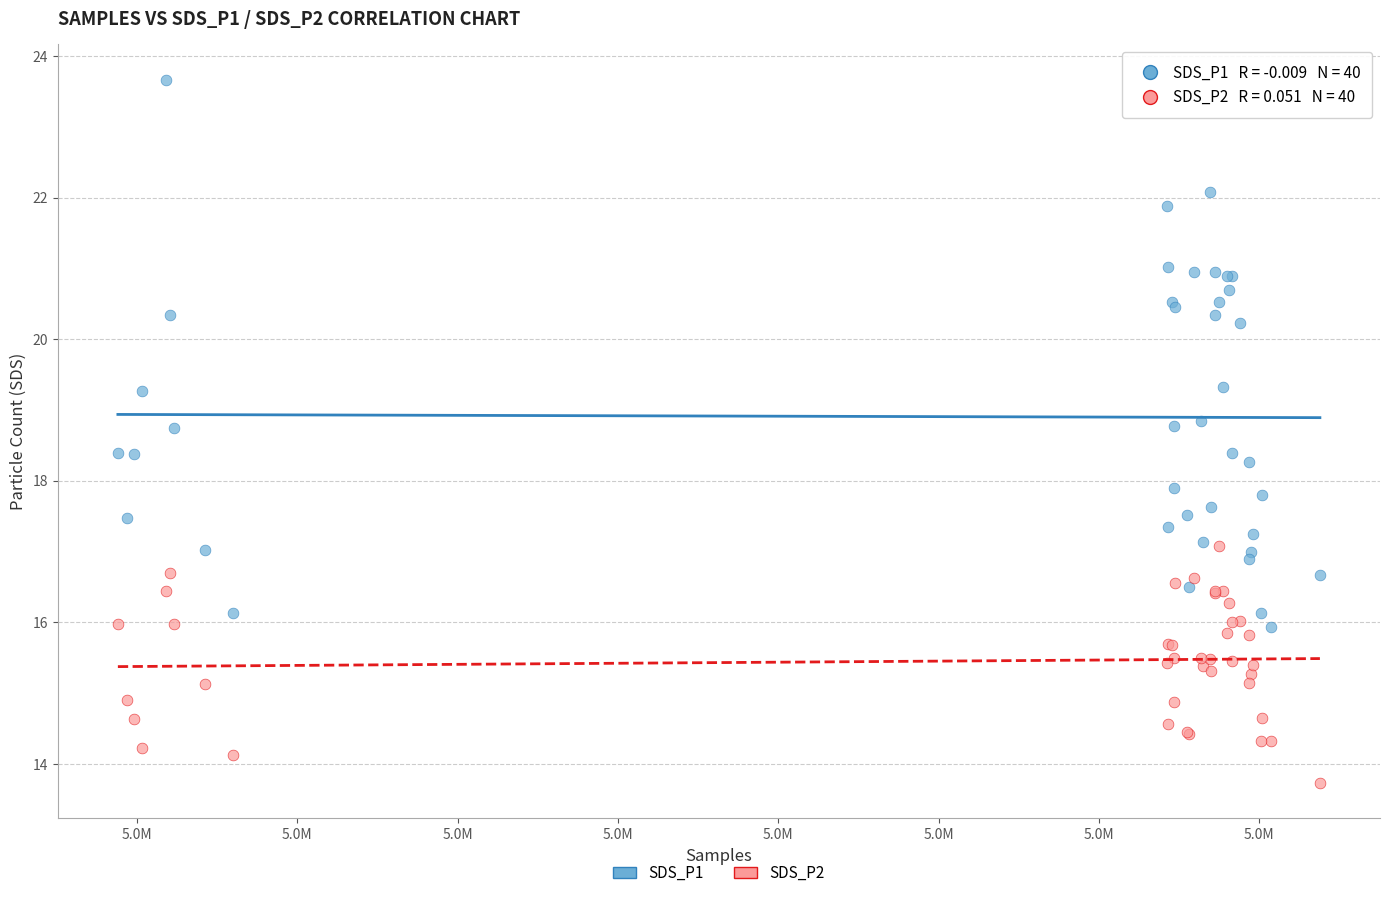

Which series has the widest spread of Y values?

SDS_P1